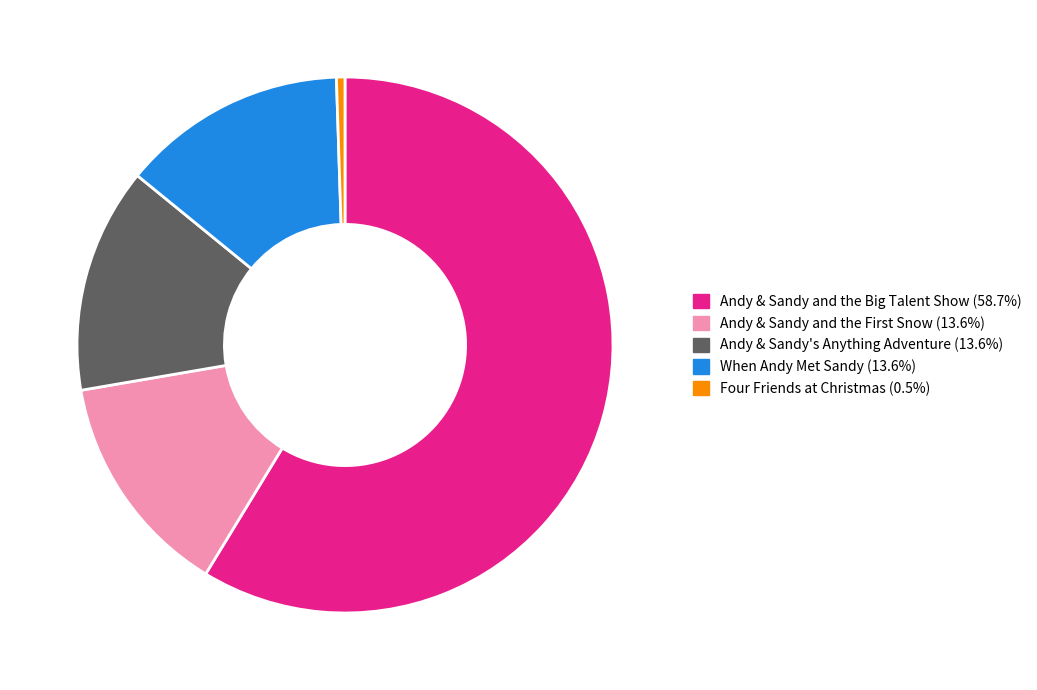

Is Andy & Sandy's Anything Adventure the majority of the pie?

No